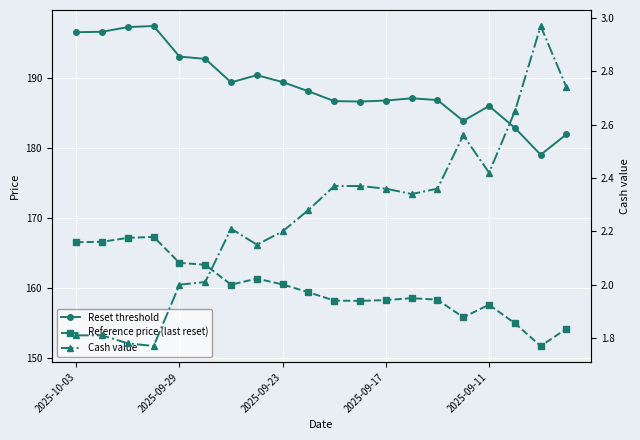

Which series changed the most between 10 and 14?

Reset threshold